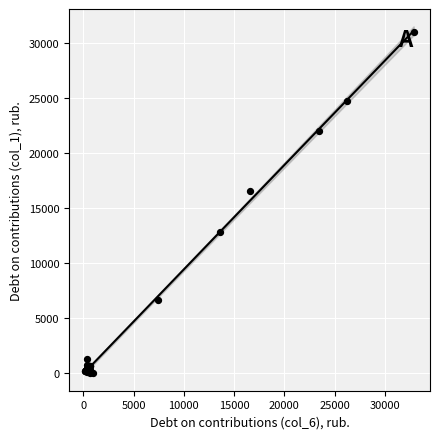

What Y value in the scatter plot is closest to 15474?

16531.6